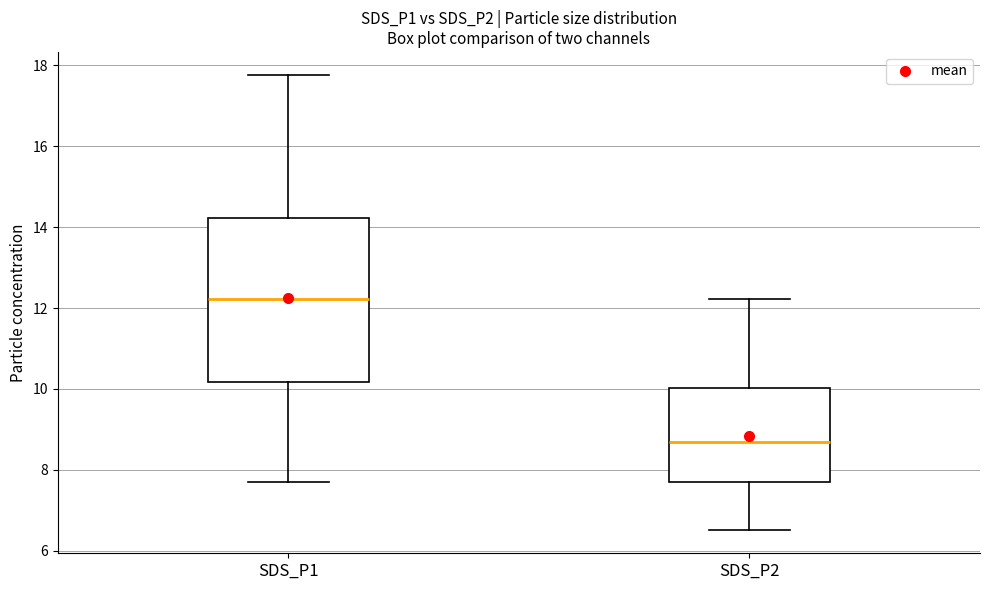

Which box is the tallest, from its lower edge to its upper edge?

SDS_P1